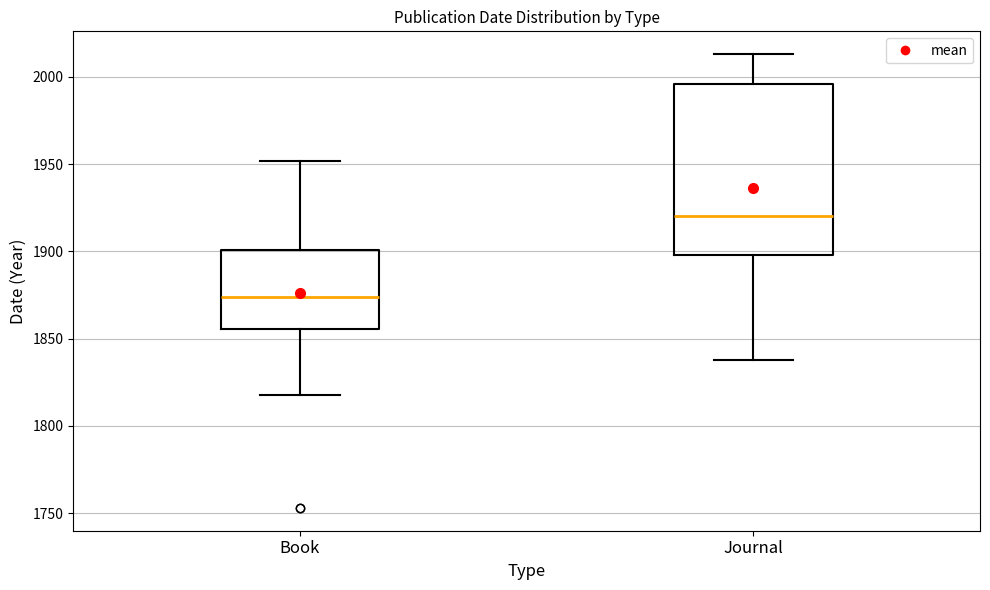

Which box's median line is the lowest?

Book